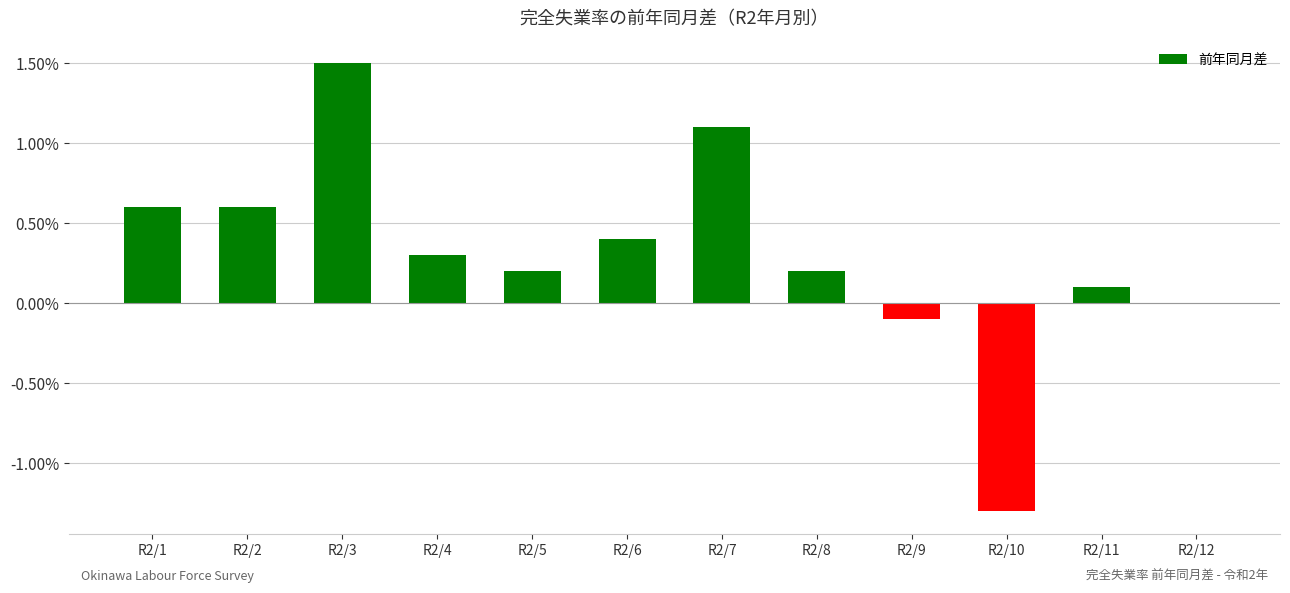

Which category has the highest value across all series?

R2/3